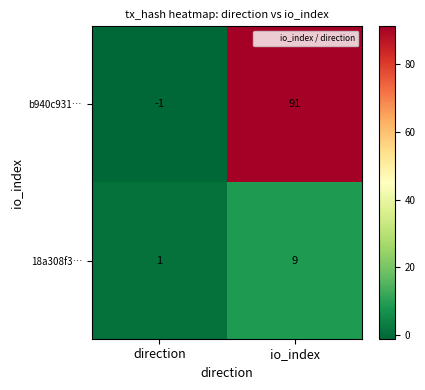

What is the spread (max minus min) of values at io_index?

82